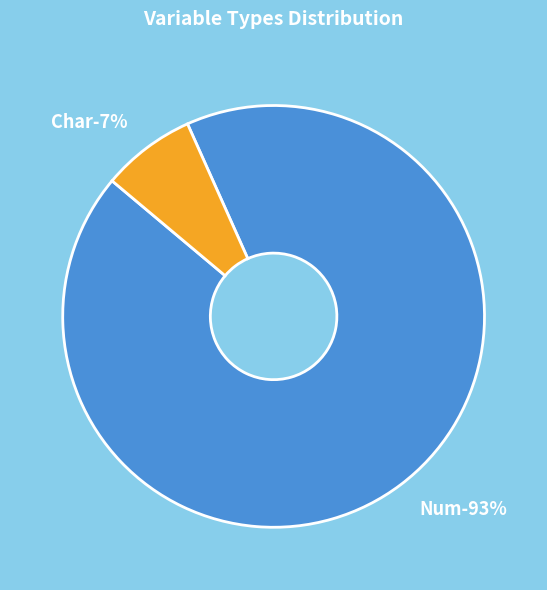

Is Num the majority of the pie?

Yes